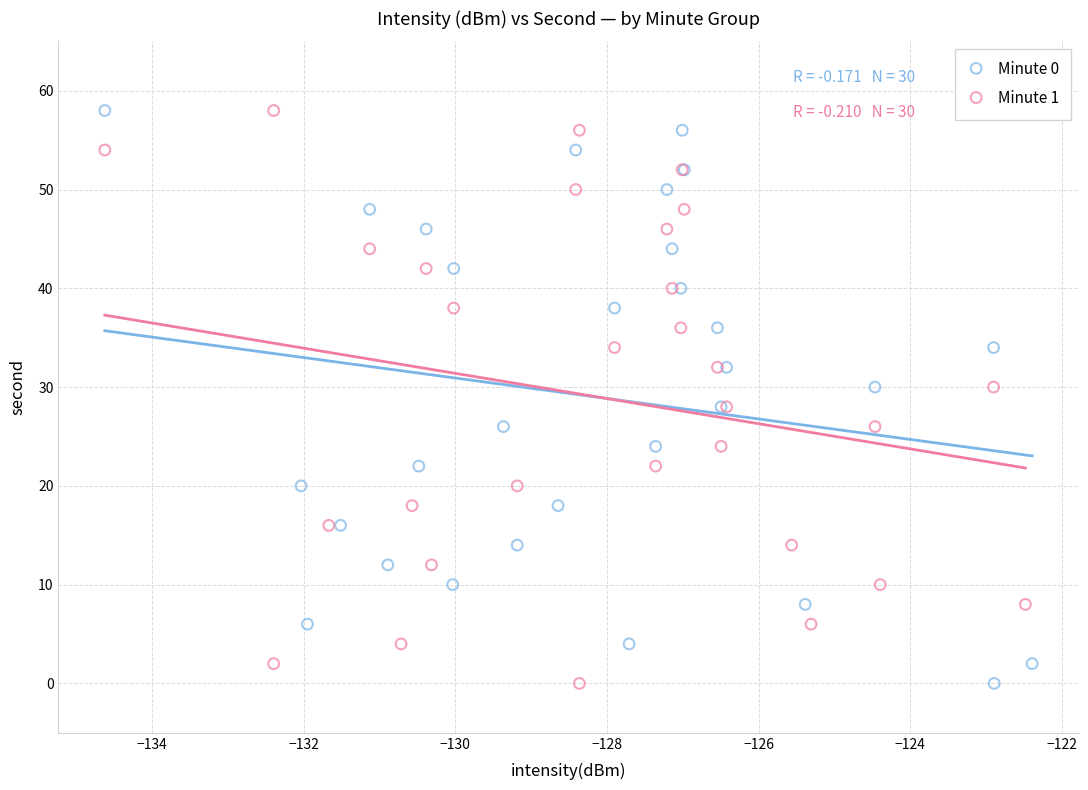

What are all the series names shown in the legend?

Minute 0, Minute 1